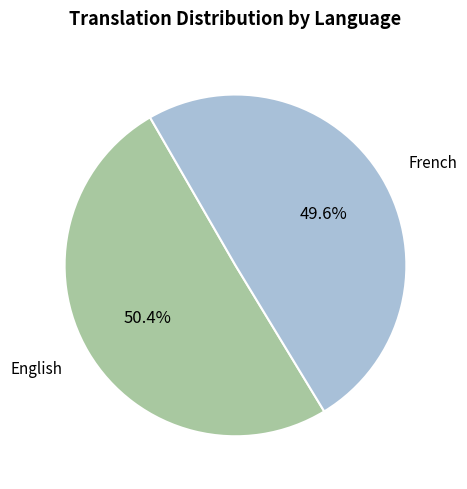

Between English and French, which is larger?

English